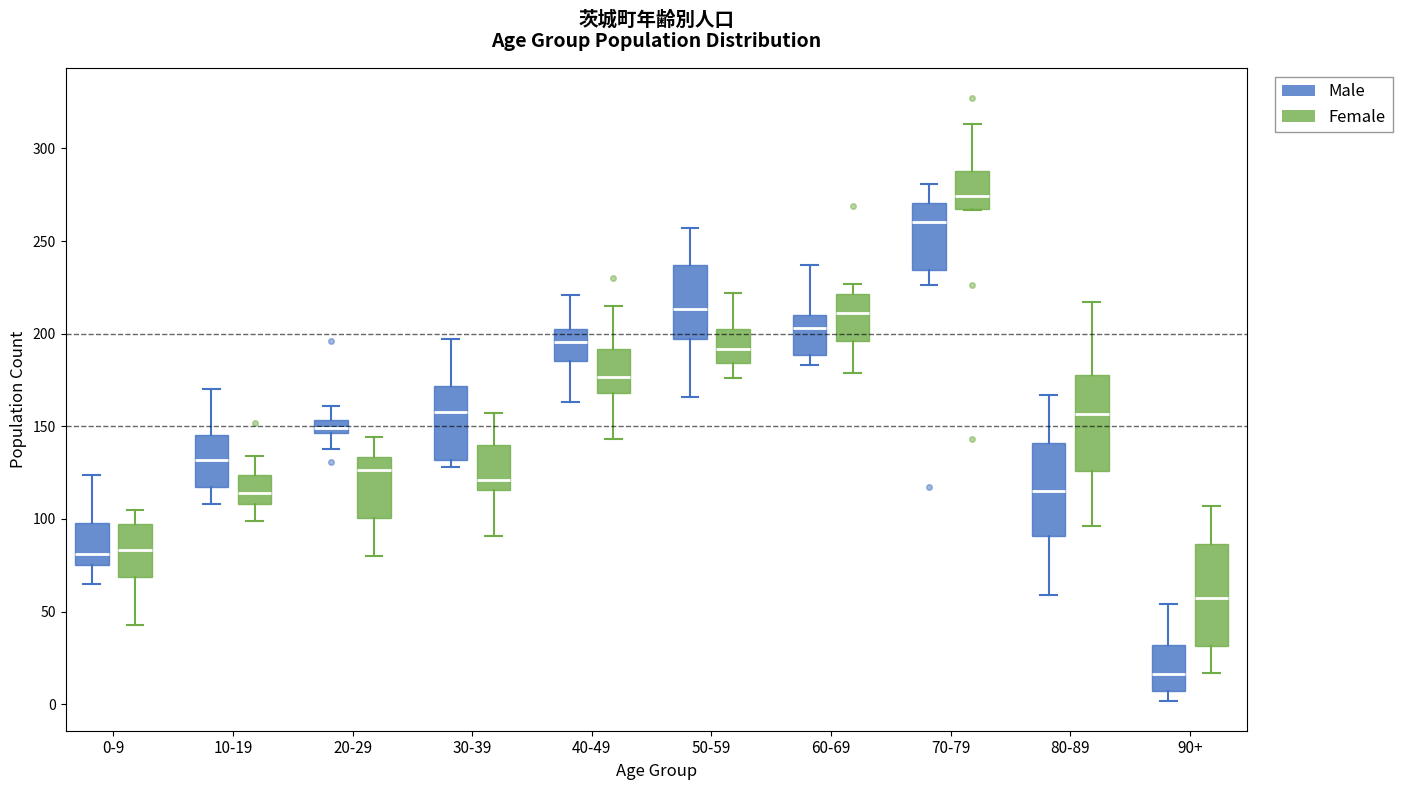

Where does the median line of the box for 90+ (Male) sit on the y-axis? The values are not printed on the chart, so give them approximately, as read against the axis.

15